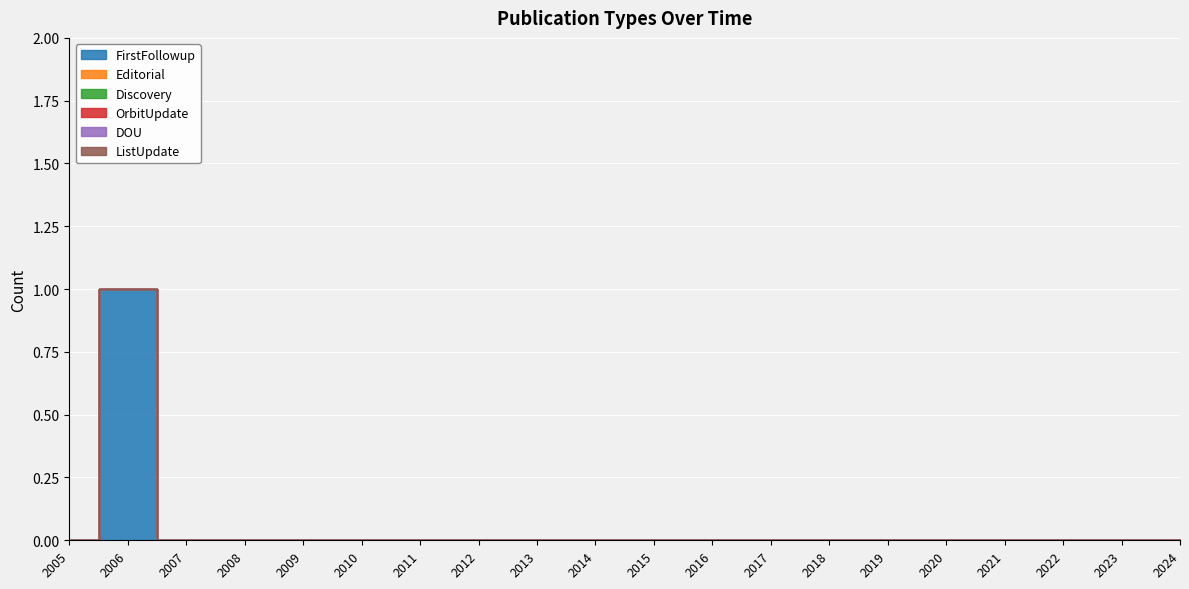

At which category does the chart reach its peak across all series?

2006